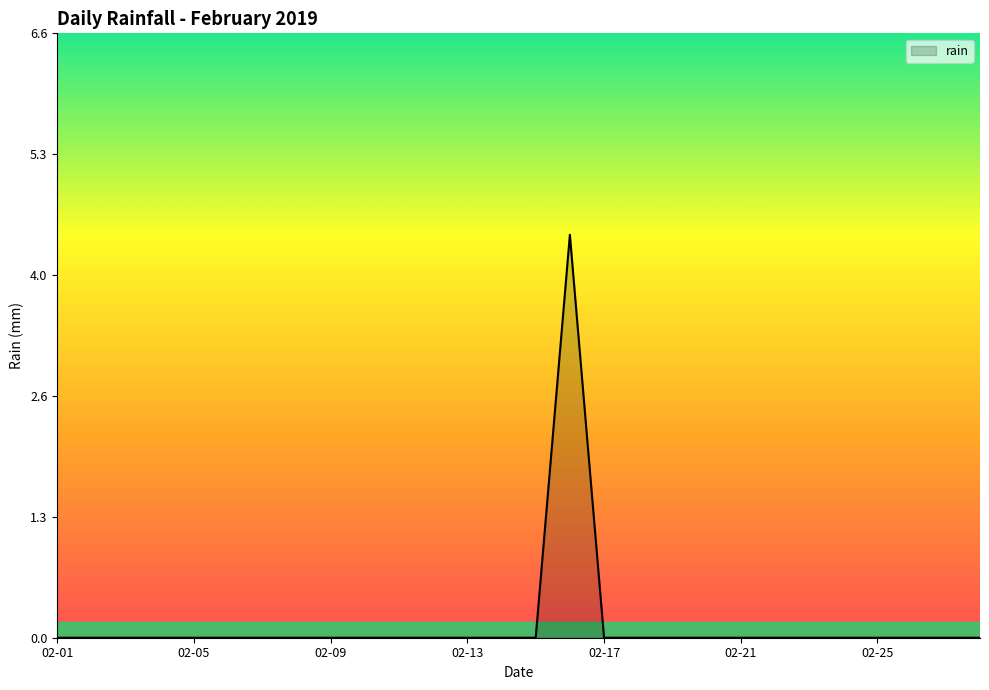

What is the difference between the maximum and minimum values?

4.4